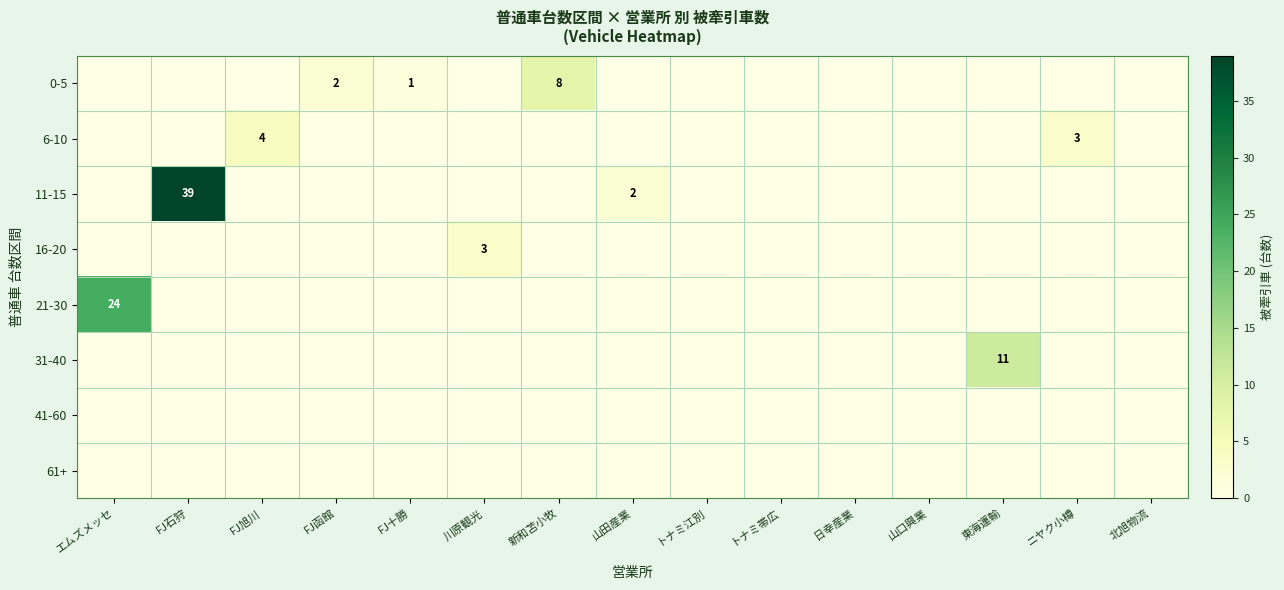

At which category is the sum across all series the highest?

FJ石狩